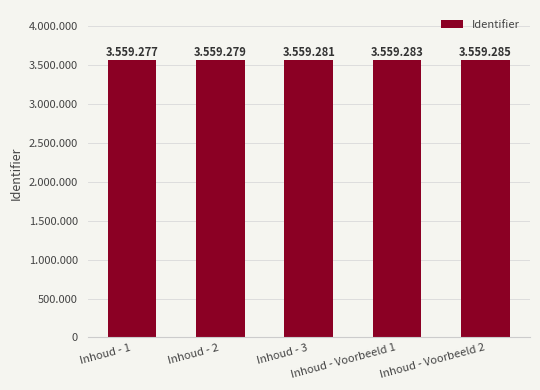

The value at Inhoud - Voorbeeld 1 is 3559283. True or false?

True